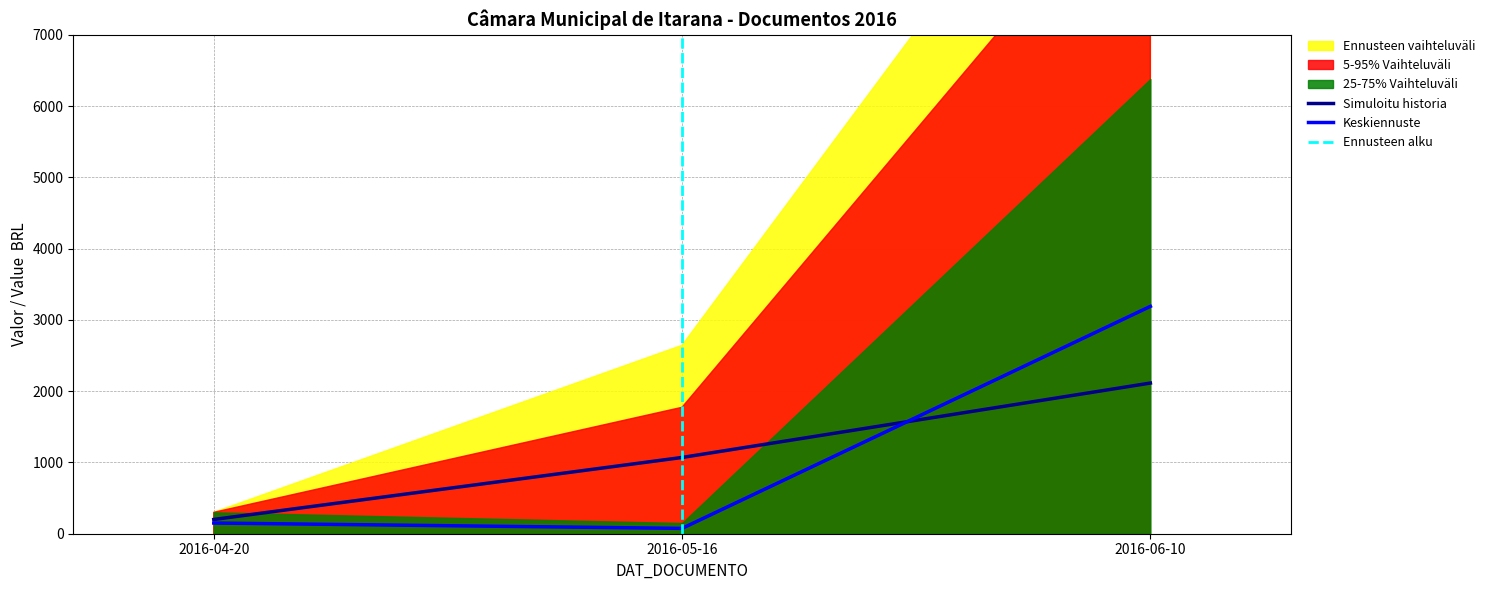

What is the value of the SEQ_DOCUMENTO point at the 1st from the left?

200